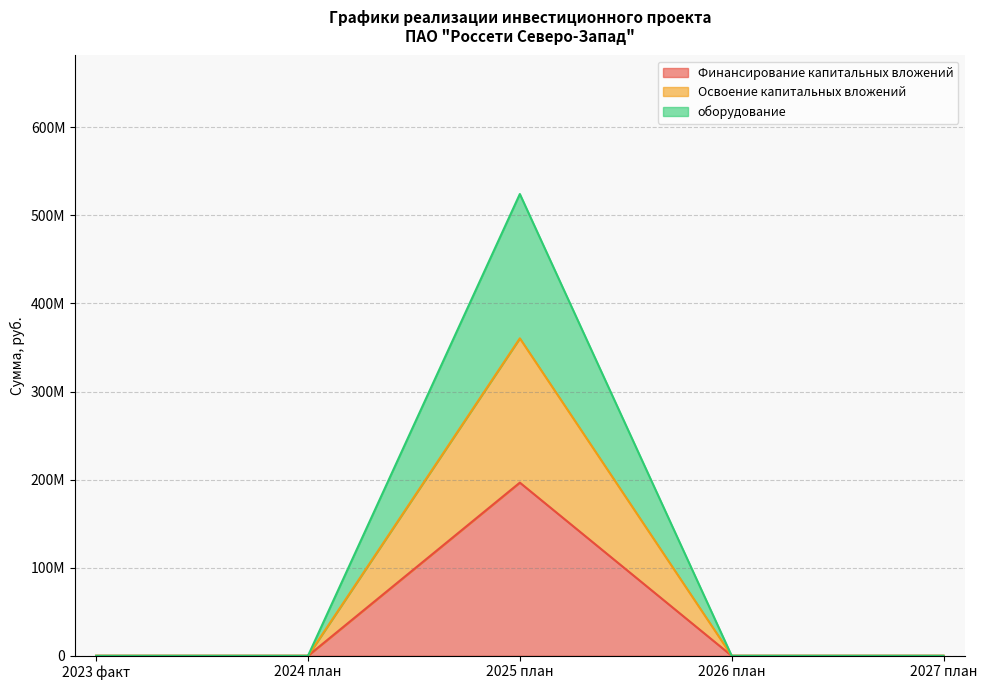

Rank the series by their maximum value, from lowest to highest.

Финансирование капитальных вложений, Освоение капитальных вложений, оборудование